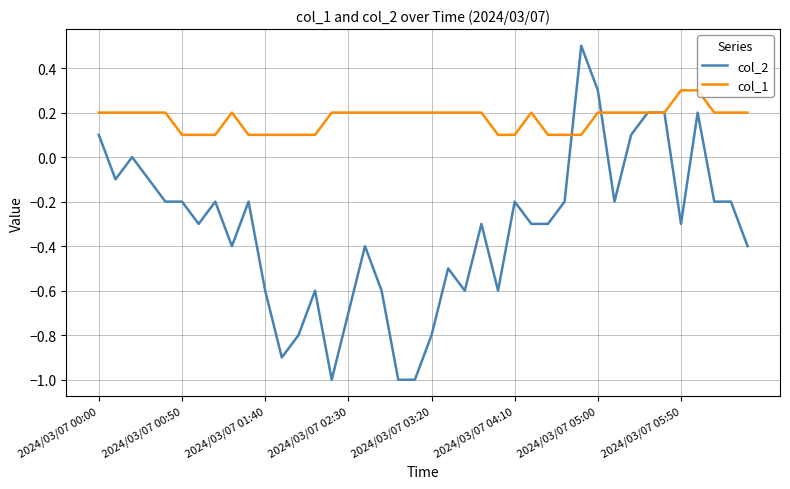

Rank the series by their average value, from lowest to highest.

col_2, col_1